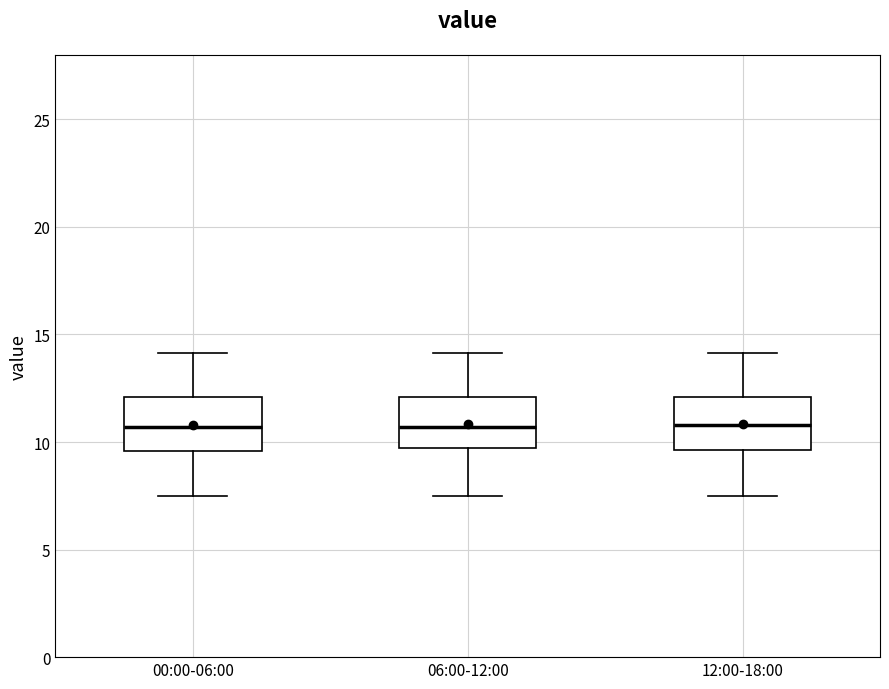

Where is the lower edge of the box for 06:00-12:00 on the y-axis? The values are not printed on the chart, so give them approximately, as read against the axis.

9.5